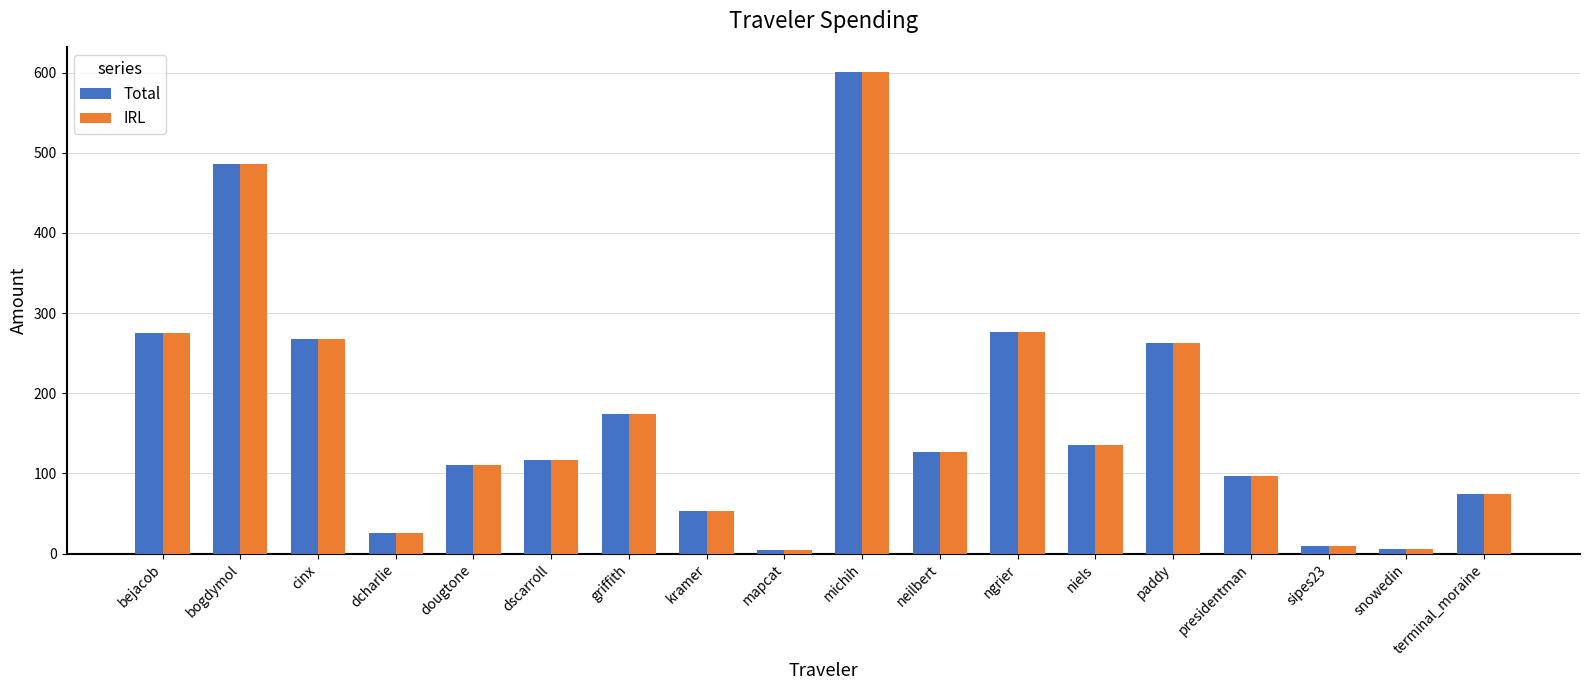

What value does the Total series have at kramer?

53.7